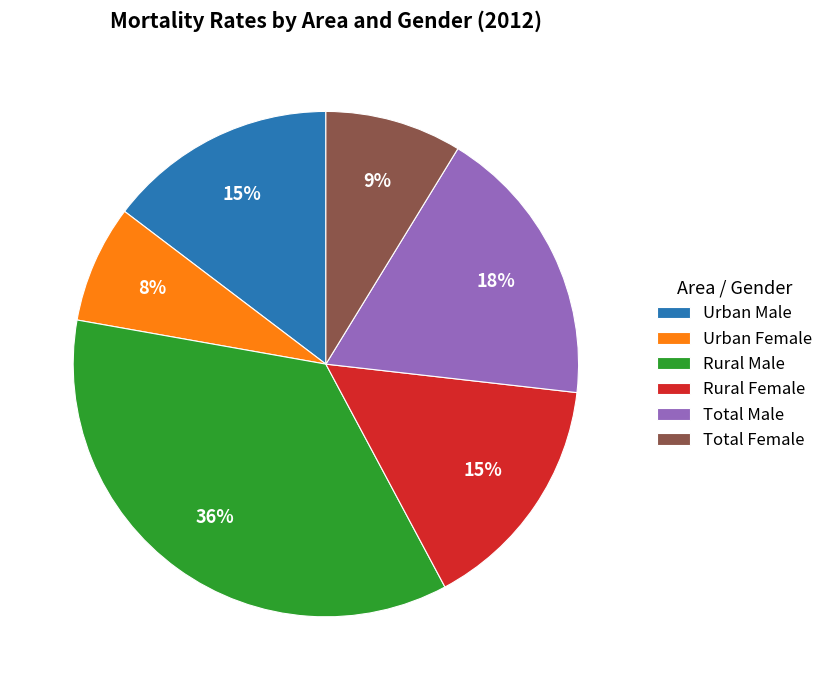

True or false: Rural Female accounts for 27% of the total.

False